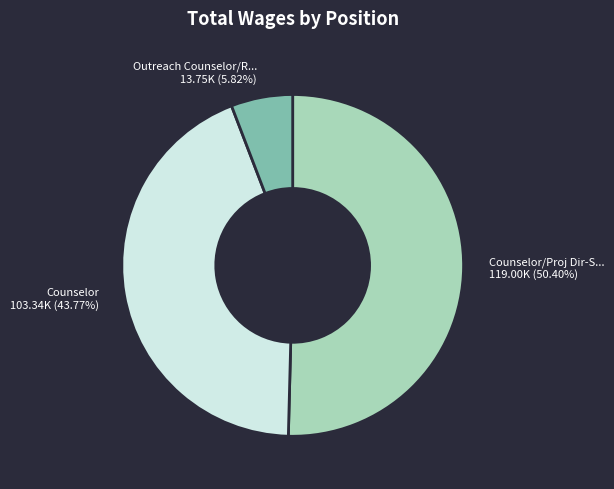

Does any single category account for the majority?

Yes